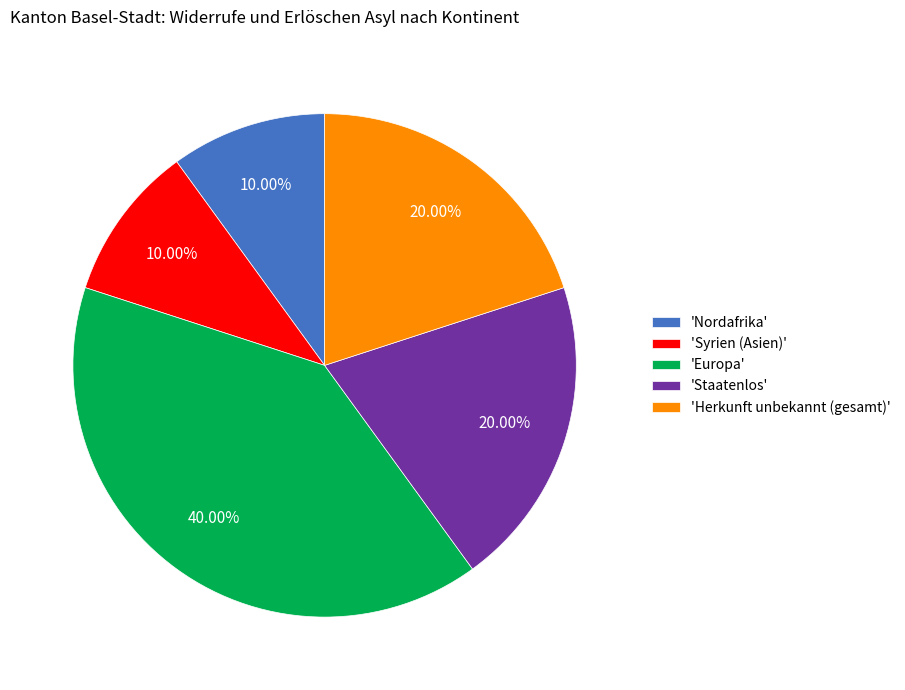

Which slice is the largest?

'Europa'